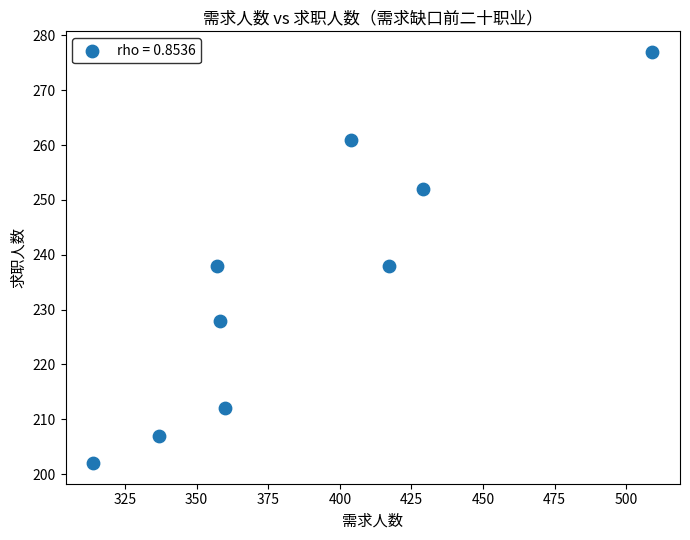

What is the average Y value?

235